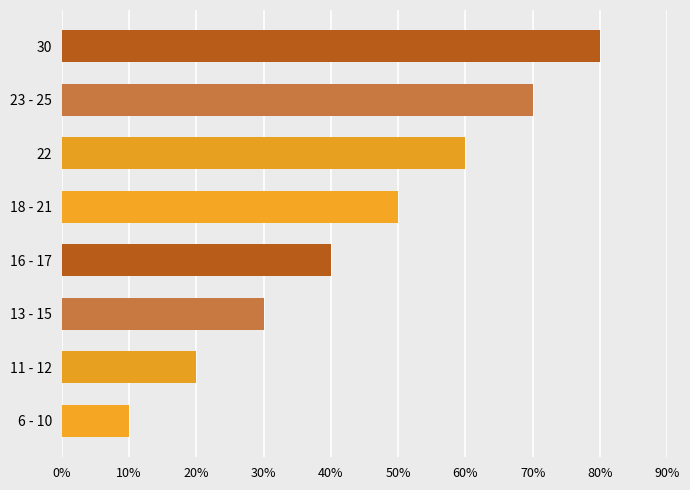

Rank the categories by value from lowest to highest.

6 - 10, 11 - 12, 13 - 15, 16 - 17, 18 - 21, 22, 23 - 25, 30